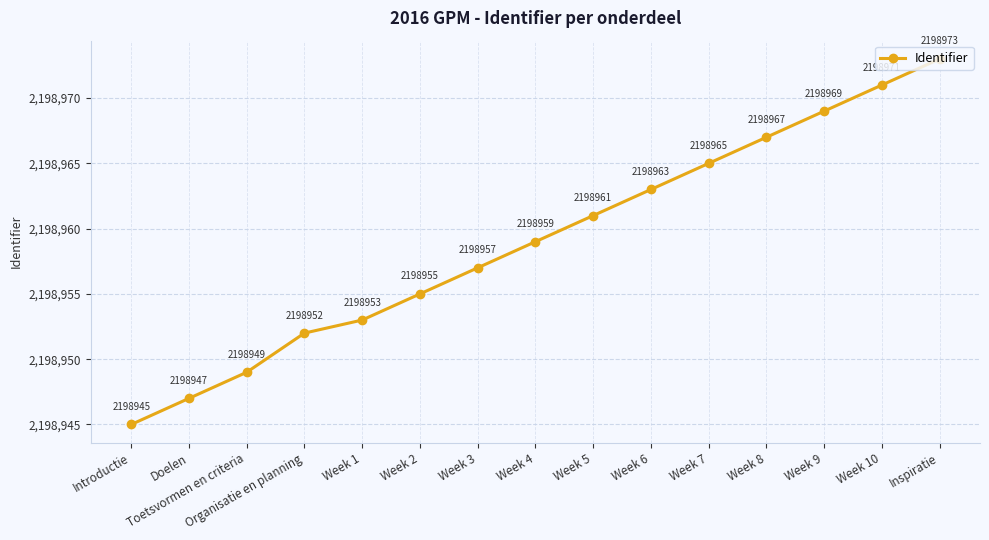

How many data points does each series have?

15